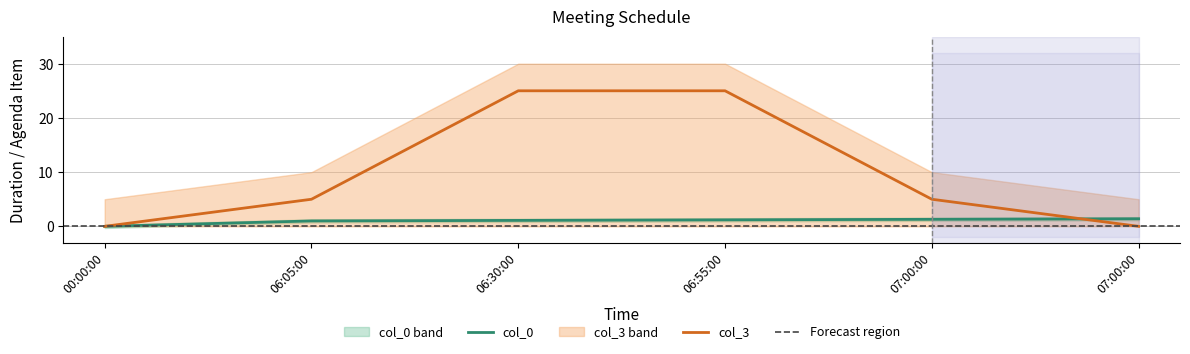

What are all the series names shown in the legend?

col_0, col_3